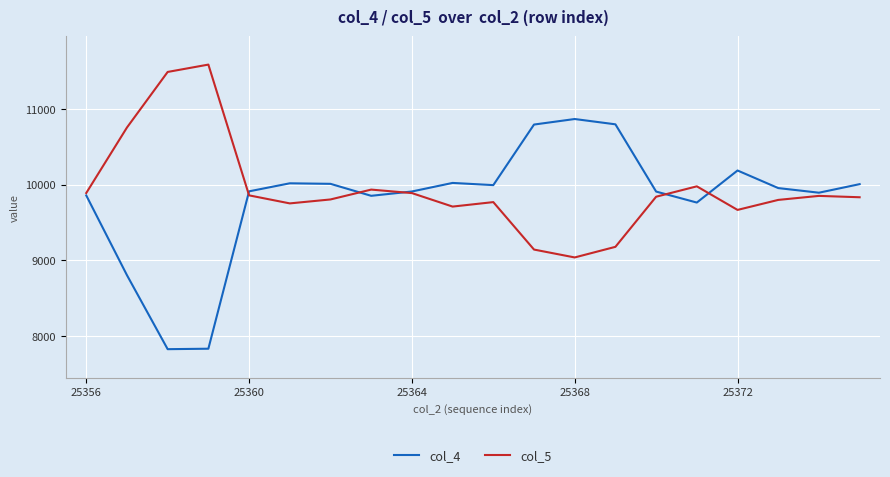

Which series has the largest total across all categories?

col_5